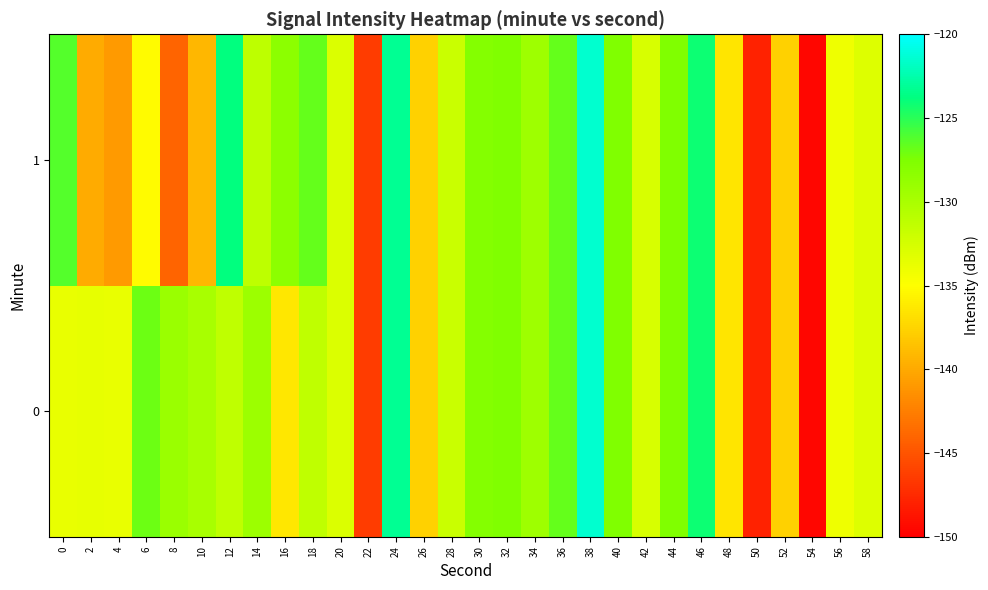

Reading left to right, transcribe all the data shown in this chart.

0: 0=-133.8	2=-133.7	4=-133.7	6=-126.9	8=-129.0	10=-129.9	12=-131.3	14=-129.2	16=-136.4	18=-131.3	20=-132.9	22=-146.4	24=-123.2	26=-137.7	28=-131.8	30=-127.8	32=-127.6	34=-129.3	36=-126.8	38=-121.4	40=-127.6	42=-132.7	44=-127.6	46=-124.1	48=-136.4	50=-147.9	52=-137.6	54=-149.6	56=-134.1	58=-133.1
1: 0=-126.3	2=-139.9	4=-140.9	6=-135.2	8=-144.1	10=-139.2	12=-123.9	14=-131.1	16=-128.2	18=-126.7	20=-132.9	22=-146.4	24=-123.2	26=-137.7	28=-131.8	30=-127.8	32=-127.6	34=-129.3	36=-126.8	38=-121.4	40=-127.6	42=-132.7	44=-127.6	46=-124.1	48=-136.4	50=-147.9	52=-137.6	54=-149.6	56=-134.1	58=-133.1